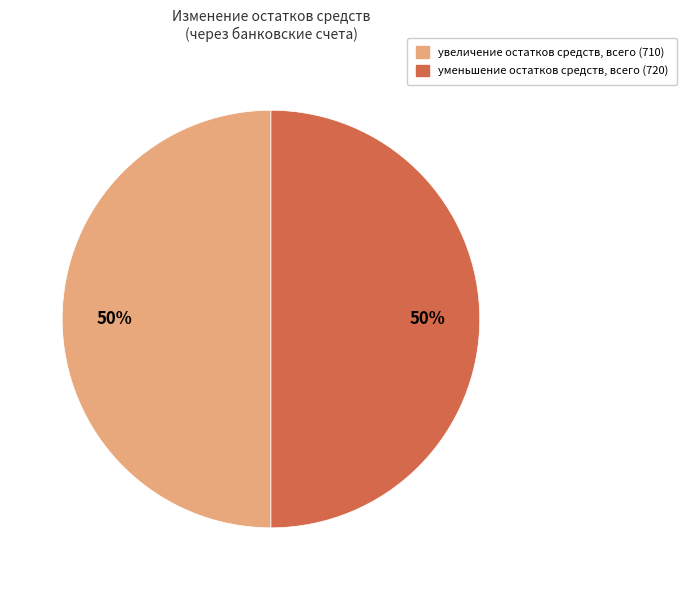

To the nearest percent, what is the average slice percentage?

50%